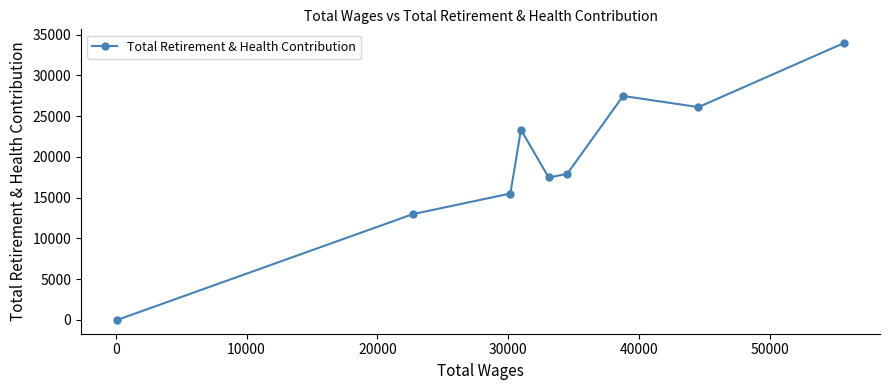

What is the value of the 7th point from the left?

27480